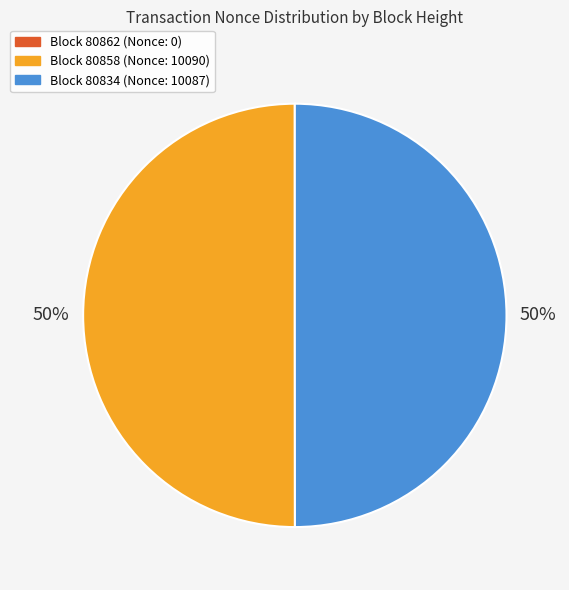

To the nearest percent, what is the difference between the largest and smallest slice percentages?

50%